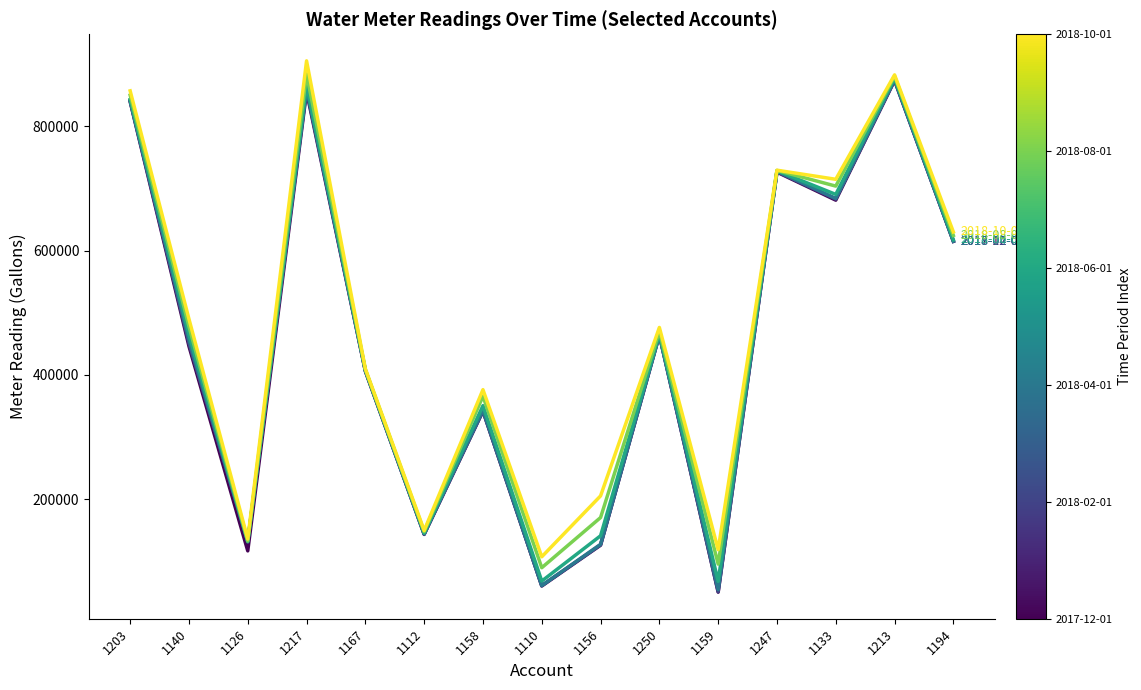

What is the difference between the highest and lowest values at 1126?

19086